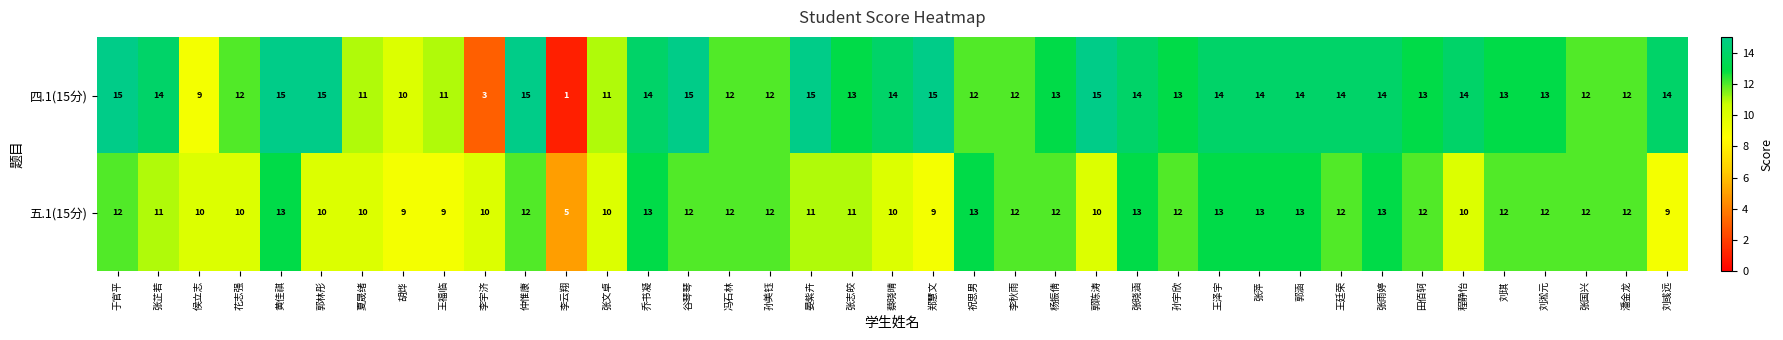

List the series in order of their peak value, highest first.

四.1(15分), 五.1(15分)